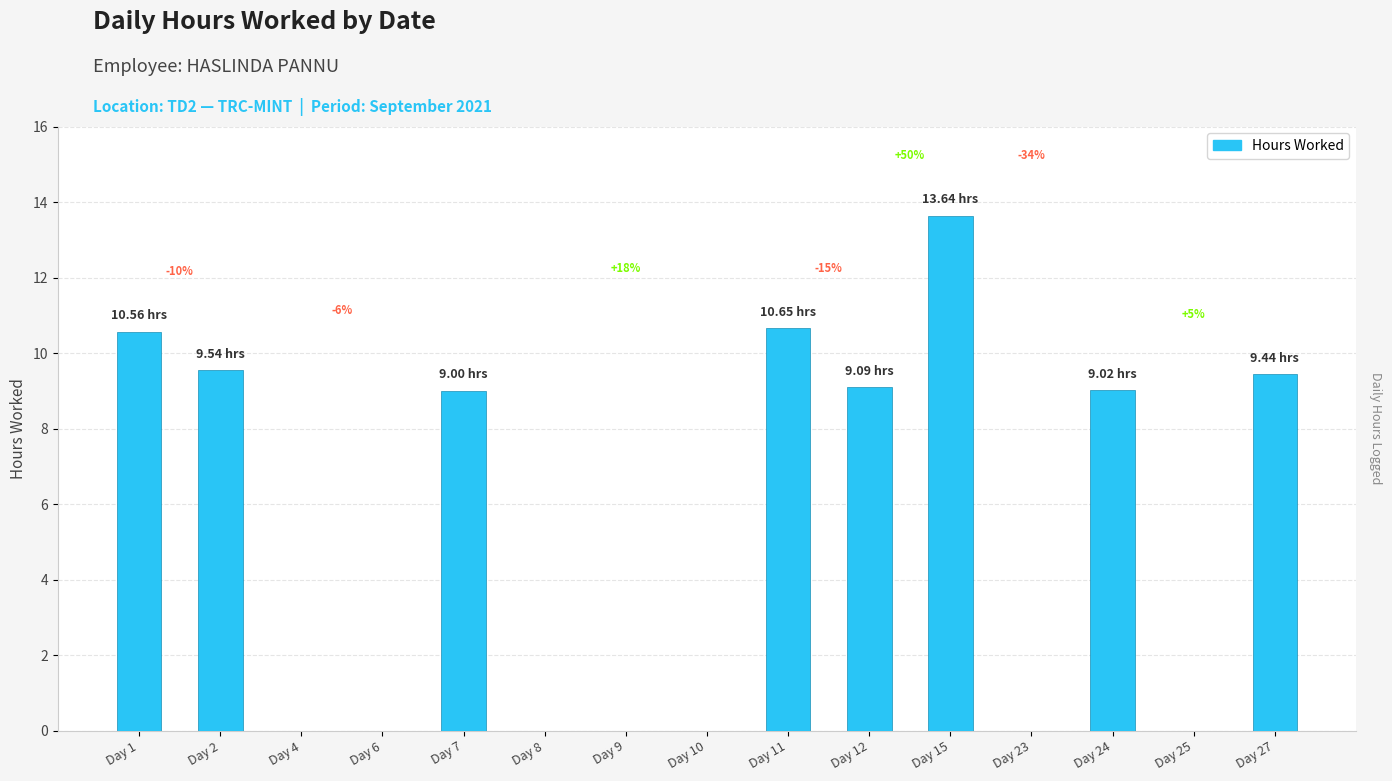

Between Day 24 and Day 27, which is larger?

Day 27